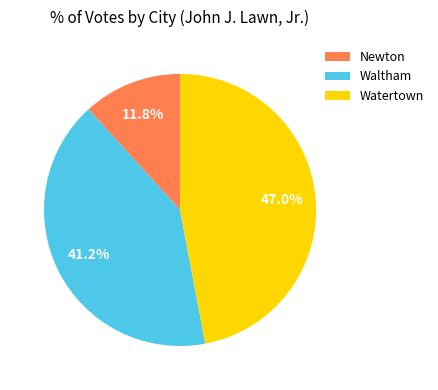

Is Watertown the majority of the pie?

No